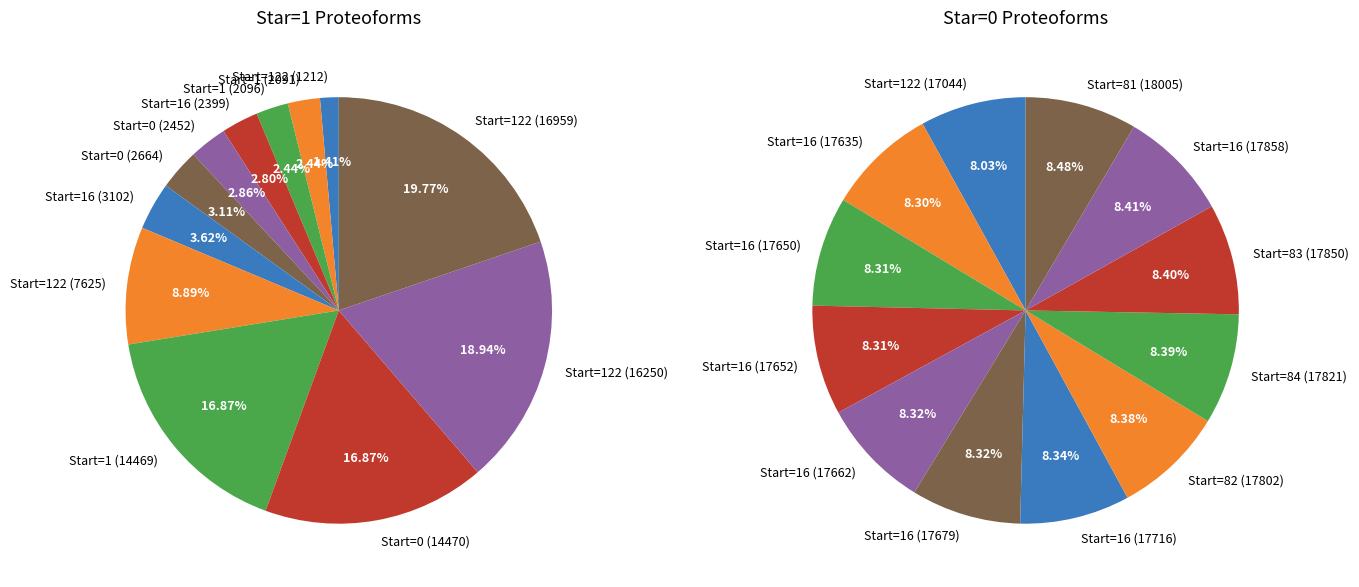

Is the sum of 1 and 5 greater than half?

No